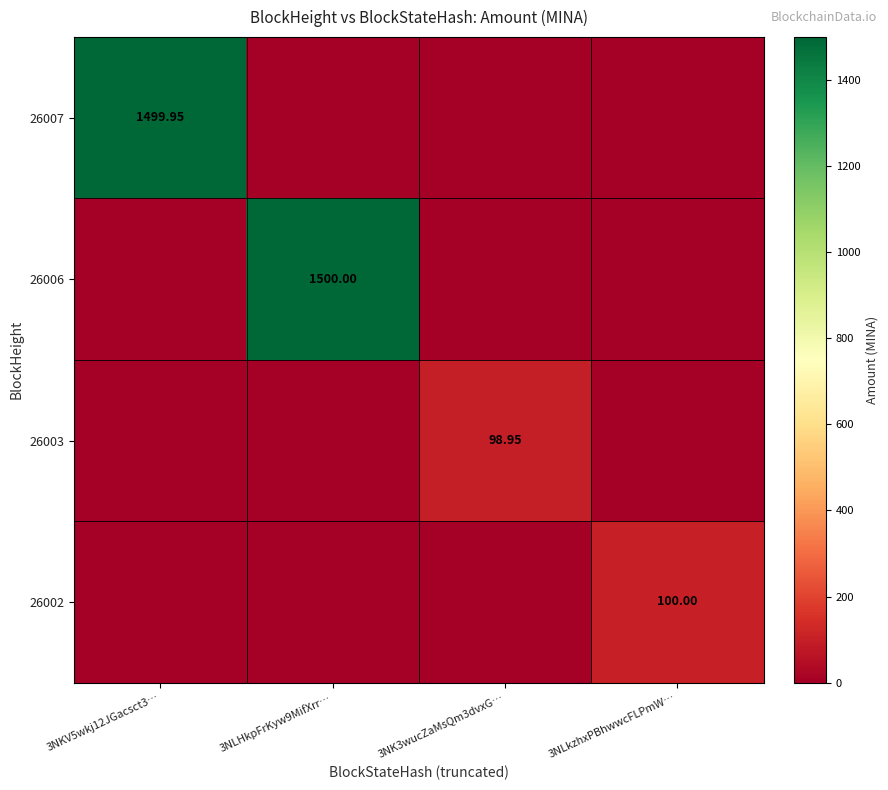

Is the value of 26002 at 3NKV5wkj12JGacsct3… greater than the value of 26003 at 3NKV5wkj12JGacsct3…?

No